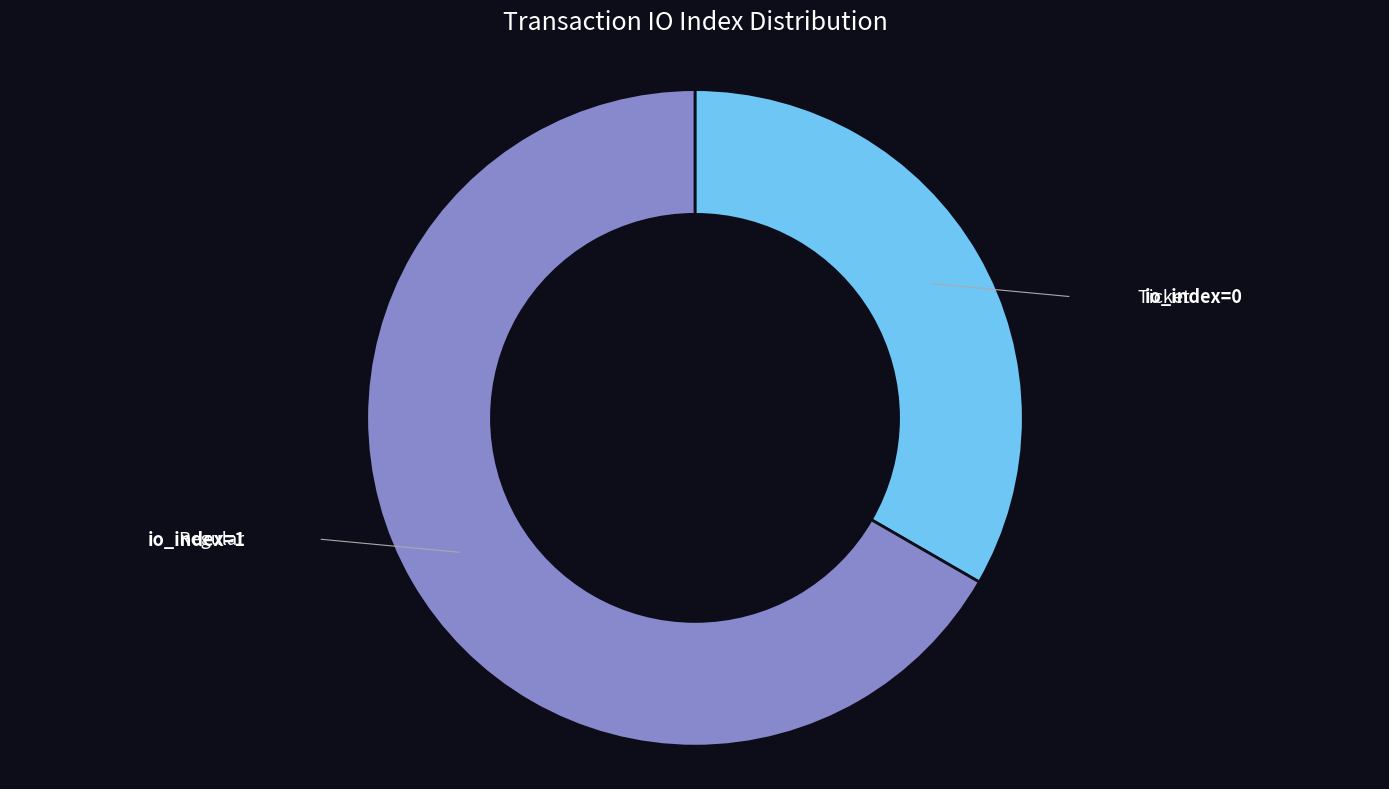

Is there any slice that represents more than half of the pie?

Yes